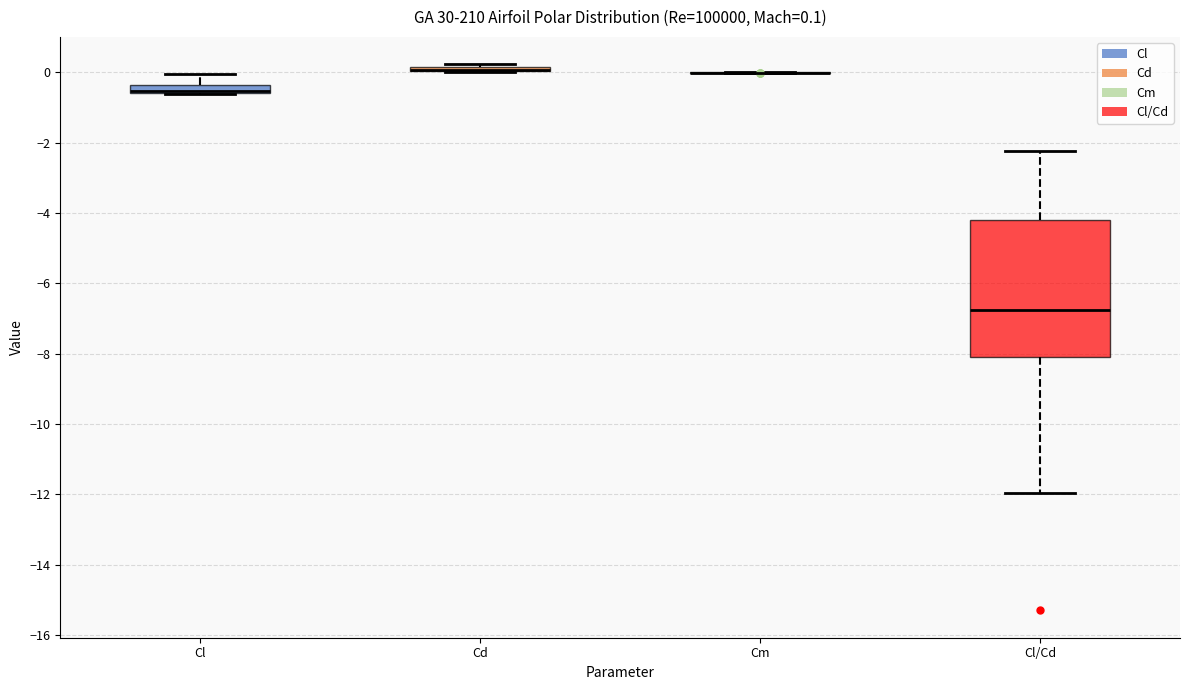

Comparing the boxes themselves (not the whiskers), which one is the tallest?

Cl/Cd